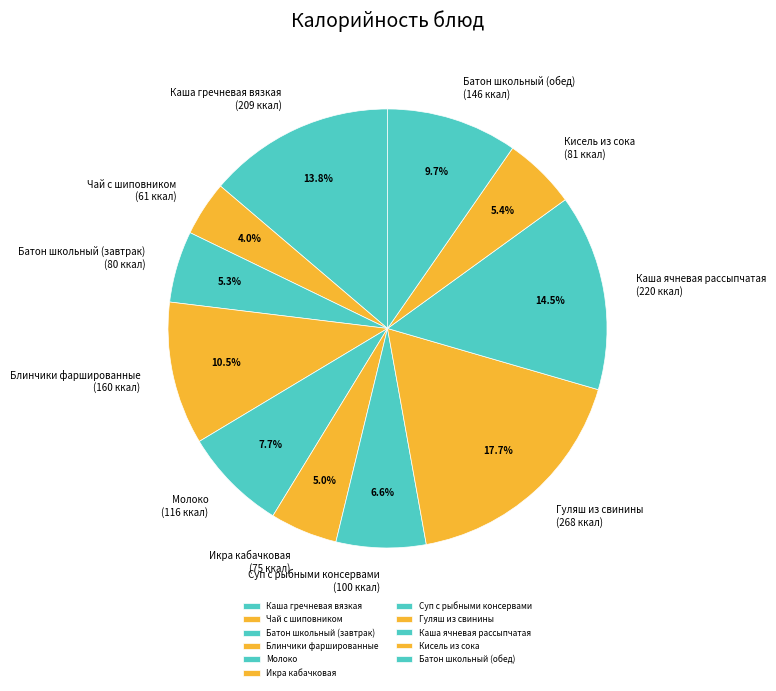

Count the number of slices in the pie.

11